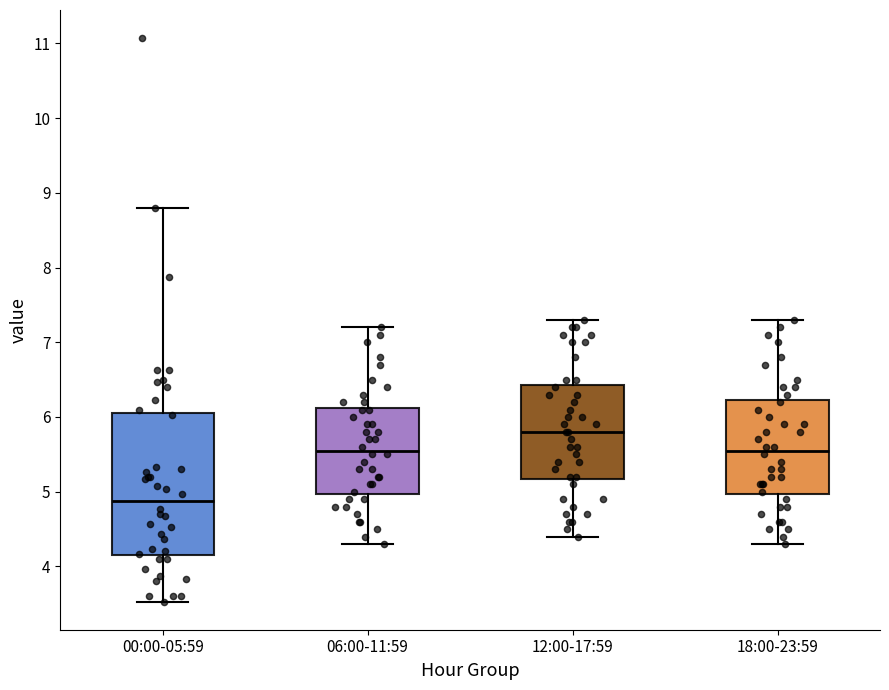

Which box is the tallest, from its lower edge to its upper edge?

00:00-05:59